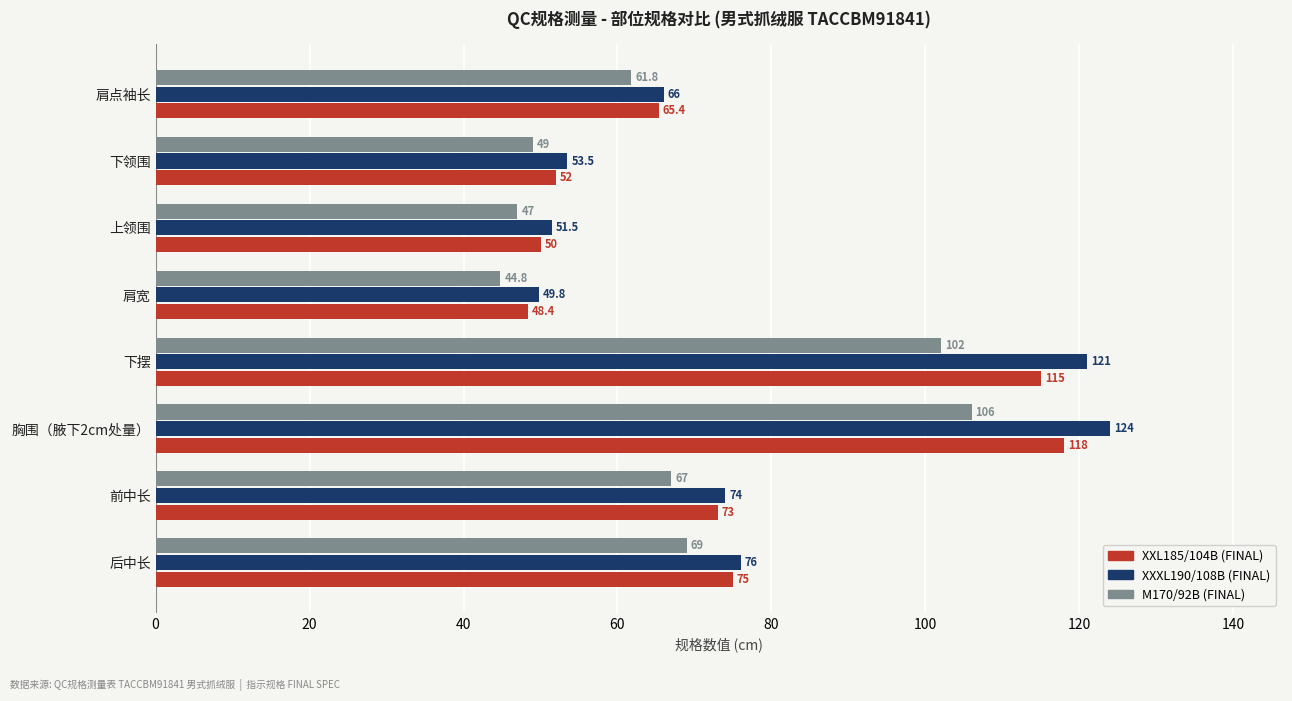

List the labels in order of XXL185/104B (FINAL) value, smallest first.

肩宽, 上领围, 下领围, 肩点袖长, 前中长, 后中长, 下摆, 胸围（腋下2cm处量）